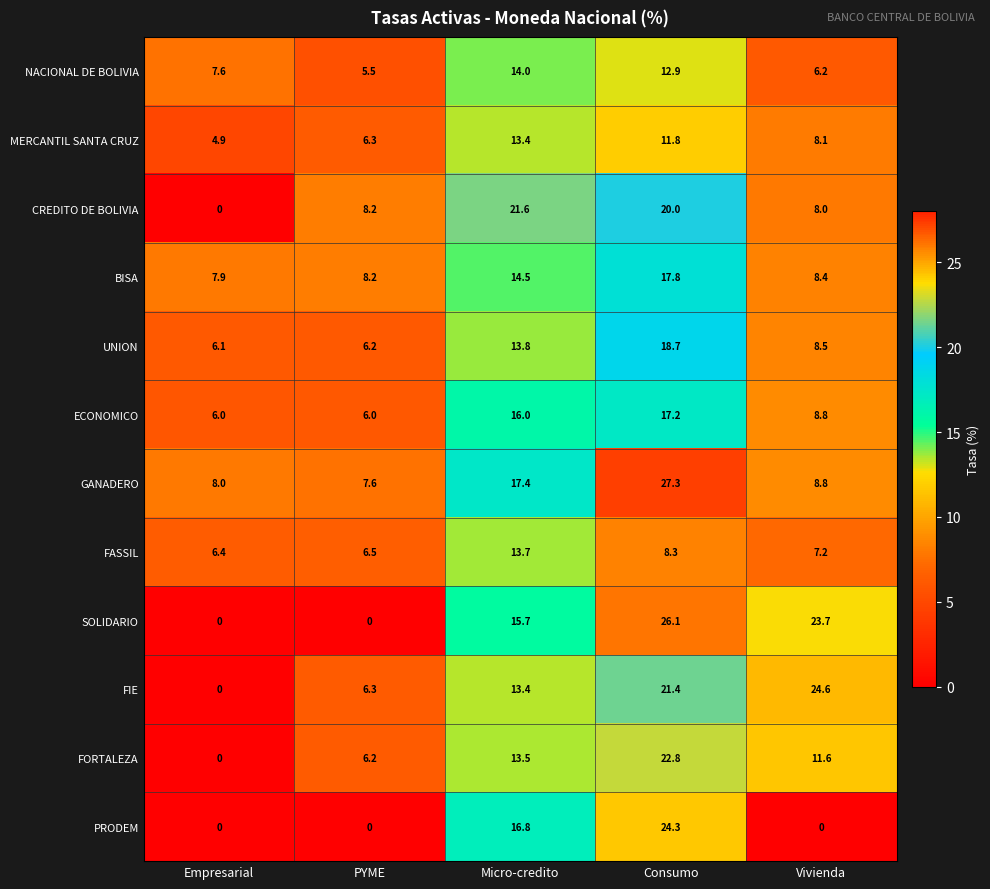

Rank the series by their maximum value, from lowest to highest.

MERCANTIL SANTA CRUZ, FASSIL, NACIONAL DE BOLIVIA, ECONOMICO, BISA, UNION, CREDITO DE BOLIVIA, FORTALEZA, PRODEM, FIE, SOLIDARIO, GANADERO